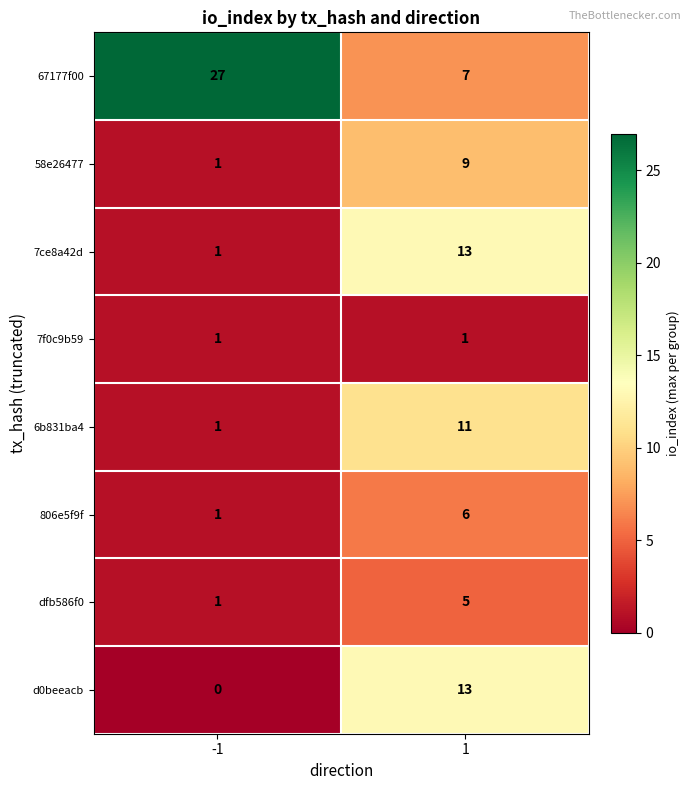

At how many categories does at least one series exceed 0?

2